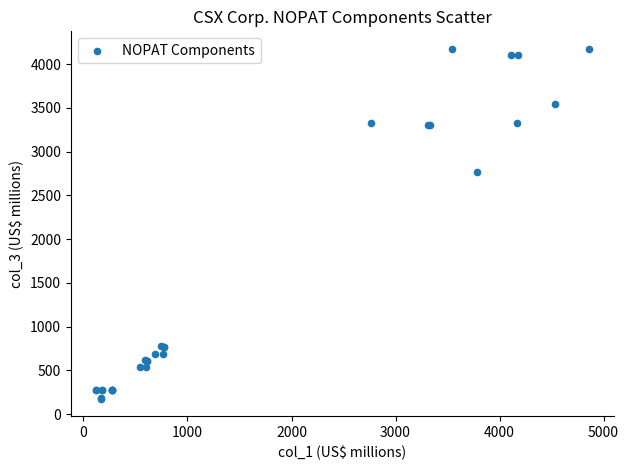

What Y value in the scatter plot is closest to 2176?

2765